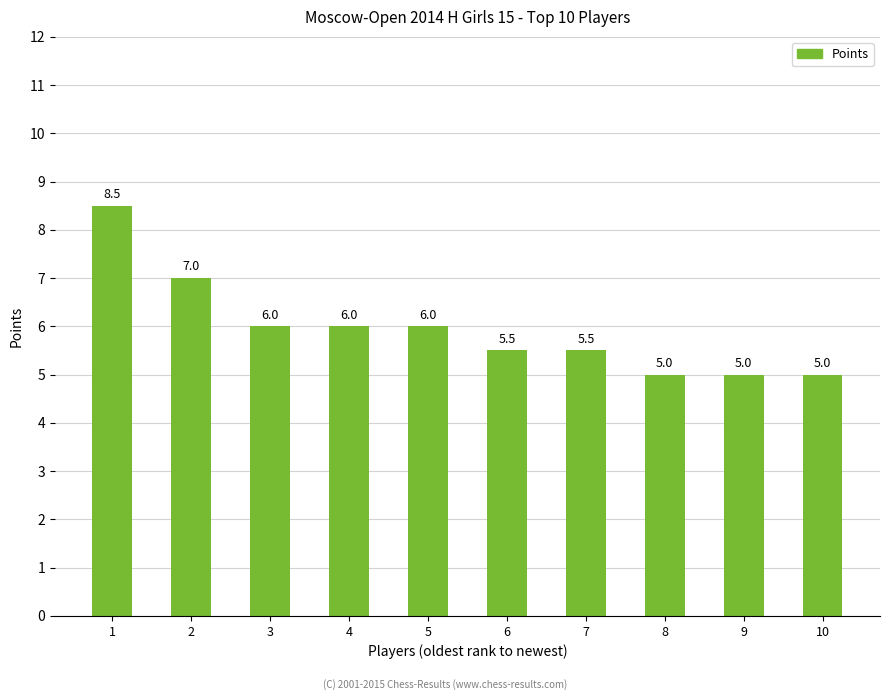

What is the minimum value shown in the chart?

5.0